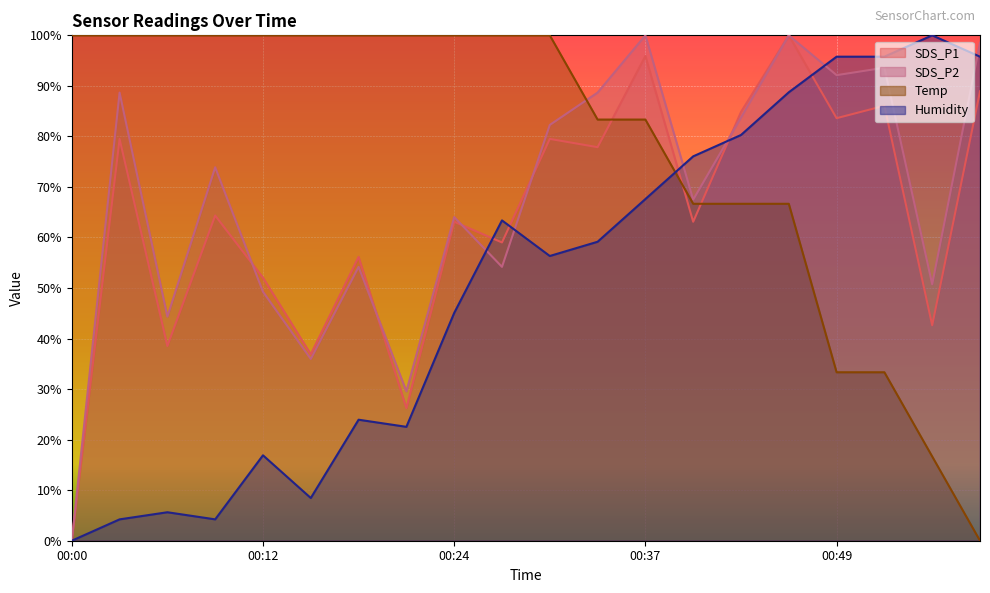

Reading left to right, transcribe all the data shown in this chart.

SDS_P1: 00:00=0.0	00:03=79.5	00:06=38.5	00:09=64.3	00:12=52.0	00:15=36.9	00:18=56.1	00:21=26.2	00:24=63.1	00:27=59.0	00:30=79.5	00:34=77.9	00:37=95.9	00:40=63.1	00:43=84.8	00:46=100.0	00:49=83.6	00:52=86.1	00:55=42.6	00:58=88.9
SDS_P2: 00:00=0.0	00:03=88.7	00:06=44.3	00:09=73.9	00:12=49.3	00:15=36.0	00:18=54.2	00:21=29.6	00:24=64.0	00:27=54.2	00:30=82.3	00:34=88.7	00:37=100.0	00:40=67.5	00:43=83.7	00:46=100.0	00:49=92.1	00:52=93.6	00:55=50.7	00:58=98.5
Temp: 00:00=100.0	00:03=100.0	00:06=100.0	00:09=100.0	00:12=100.0	00:15=100.0	00:18=100.0	00:21=100.0	00:24=100.0	00:27=100.0	00:30=100.0	00:34=83.3	00:37=83.3	00:40=66.7	00:43=66.7	00:46=66.7	00:49=33.3	00:52=33.3	00:55=16.7	00:58=0.0
Humidity: 00:00=0.0	00:03=4.2	00:06=5.6	00:09=4.2	00:12=16.9	00:15=8.5	00:18=23.9	00:21=22.5	00:24=45.1	00:27=63.4	00:30=56.3	00:34=59.2	00:37=67.6	00:40=76.1	00:43=80.3	00:46=88.7	00:49=95.8	00:52=95.8	00:55=100.0	00:58=95.8